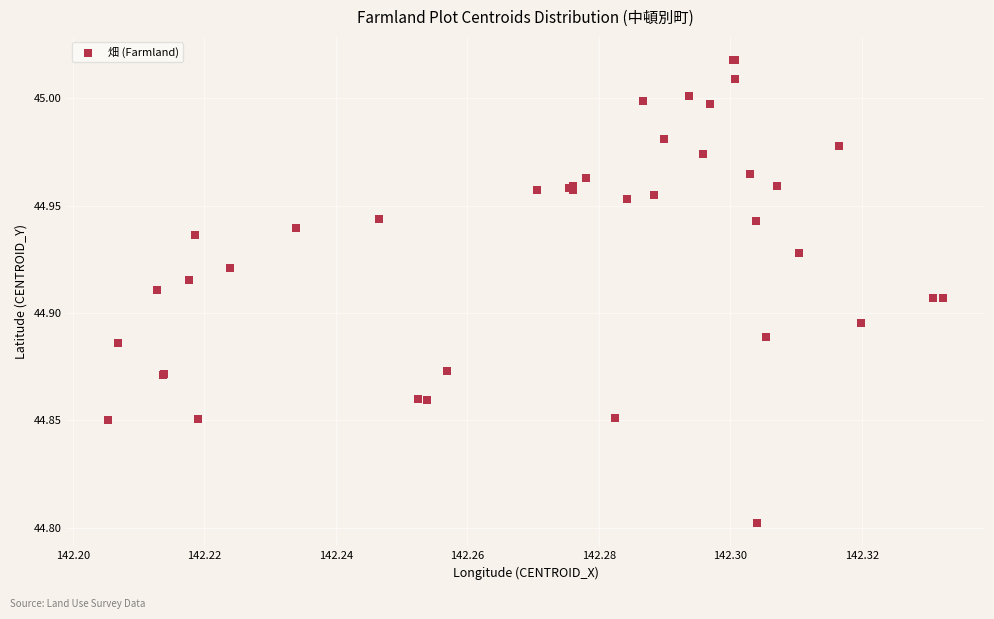

What Y value in the scatter plot is closest to 44?

44.8